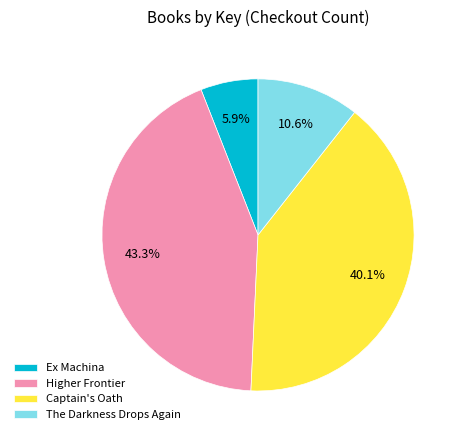

Rank the categories by value from highest to lowest.

Higher Frontier, Captain's Oath, The Darkness Drops Again, Ex Machina